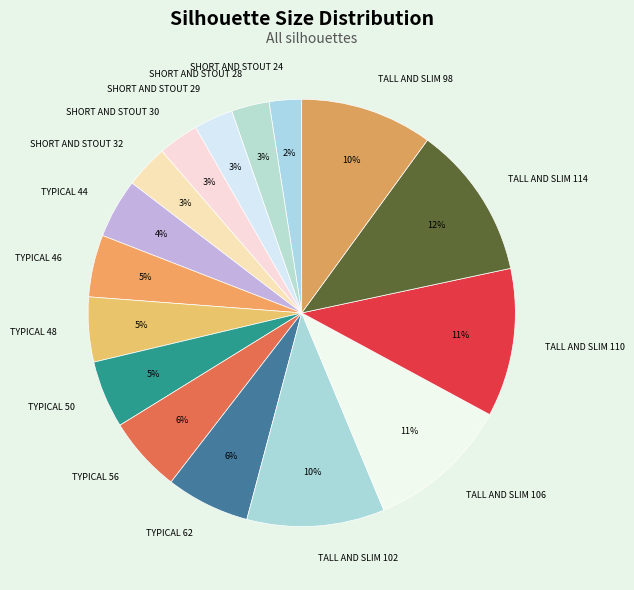

To the nearest percent, what percentage of the pie is SHORT AND STOUT 29?

3%